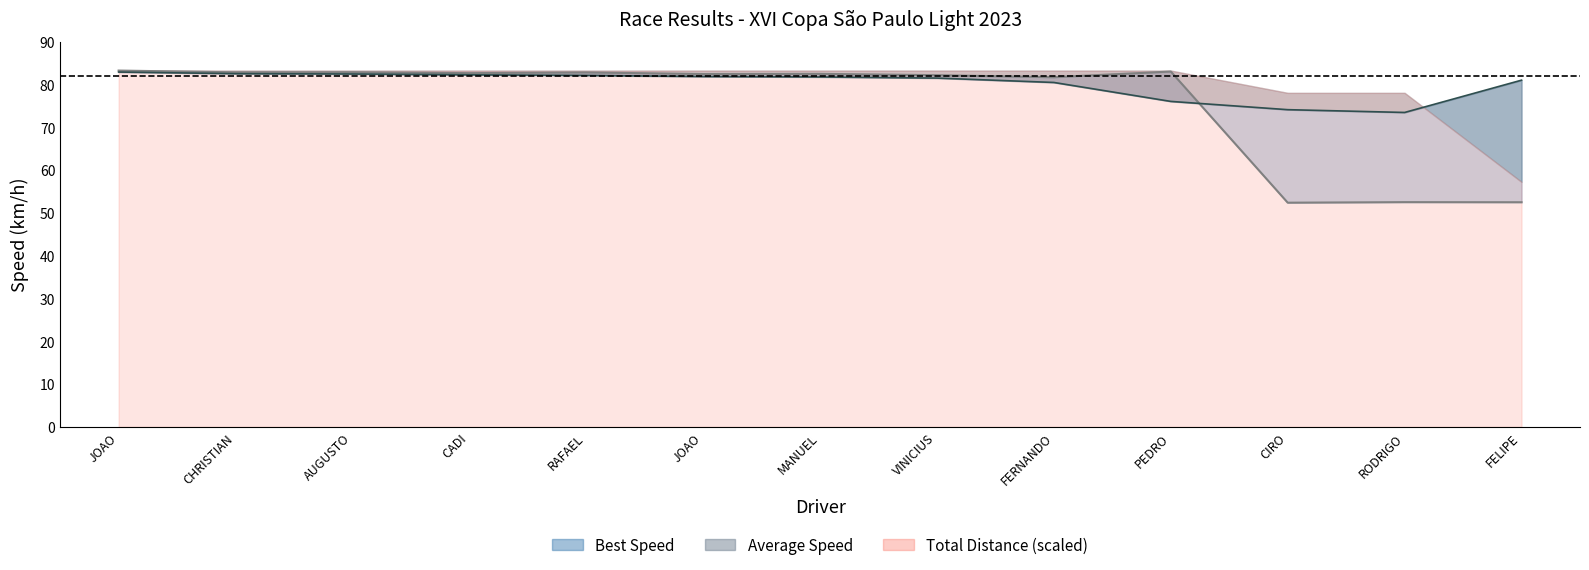

Which series changed the most between CHRISTIAN and MANUEL?

Average Speed